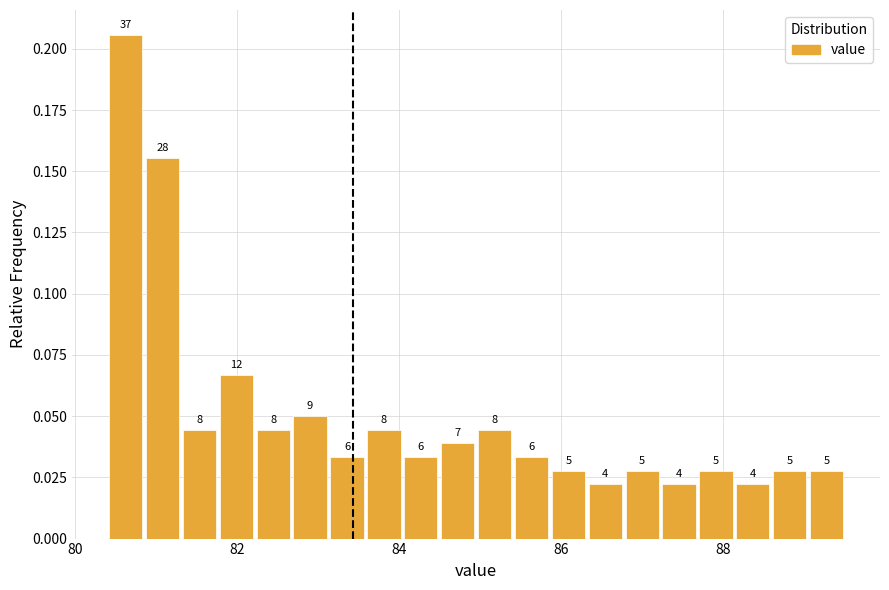

Read against the x-axis, roughly where is the centre of the tallest bar?

80.6